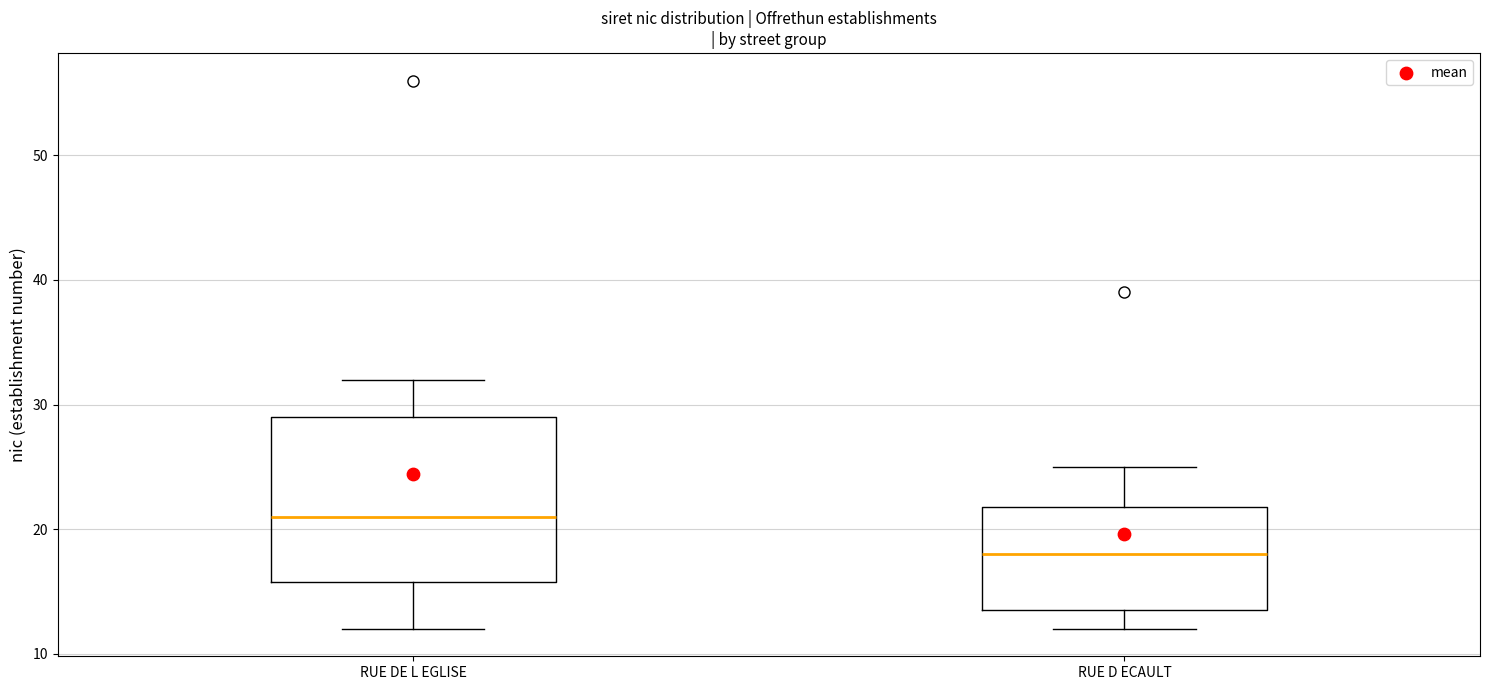

Where does the median line of the box for RUE DE L EGLISE sit on the y-axis? The values are not printed on the chart, so give them approximately, as read against the axis.

21